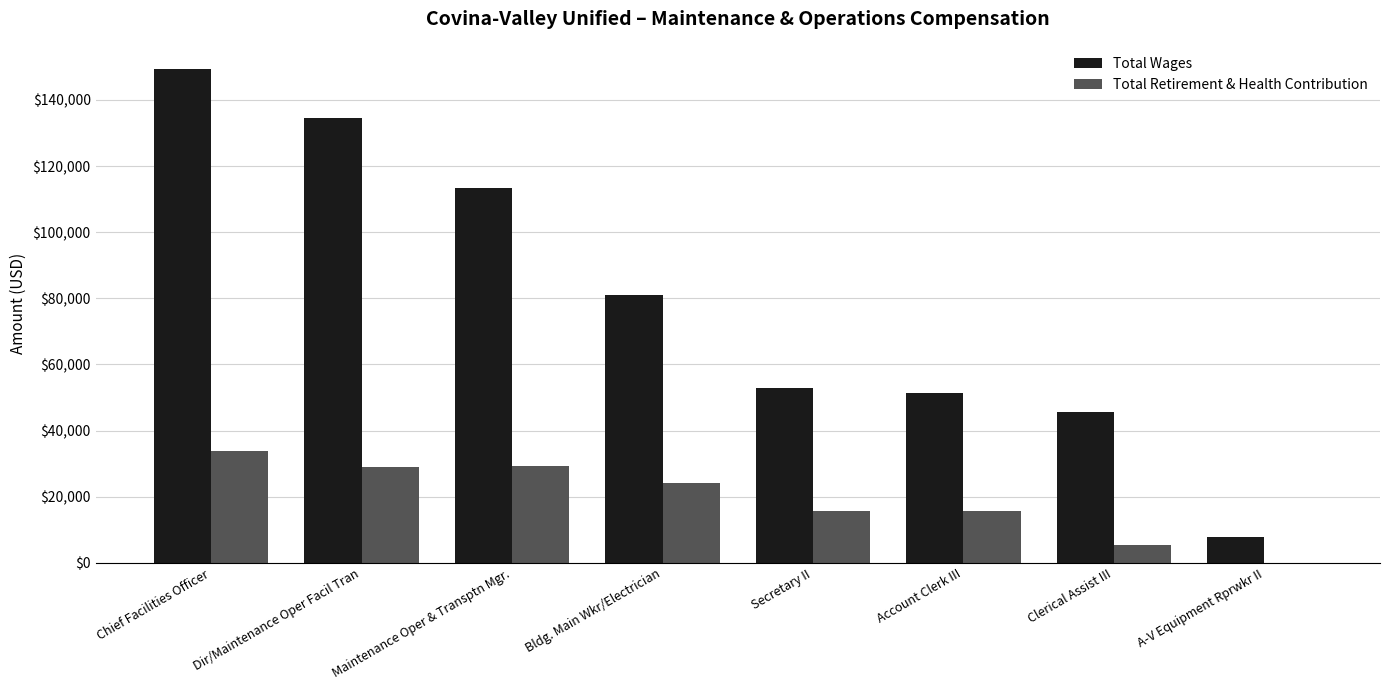

Which series has the largest total across all categories?

Total Wages